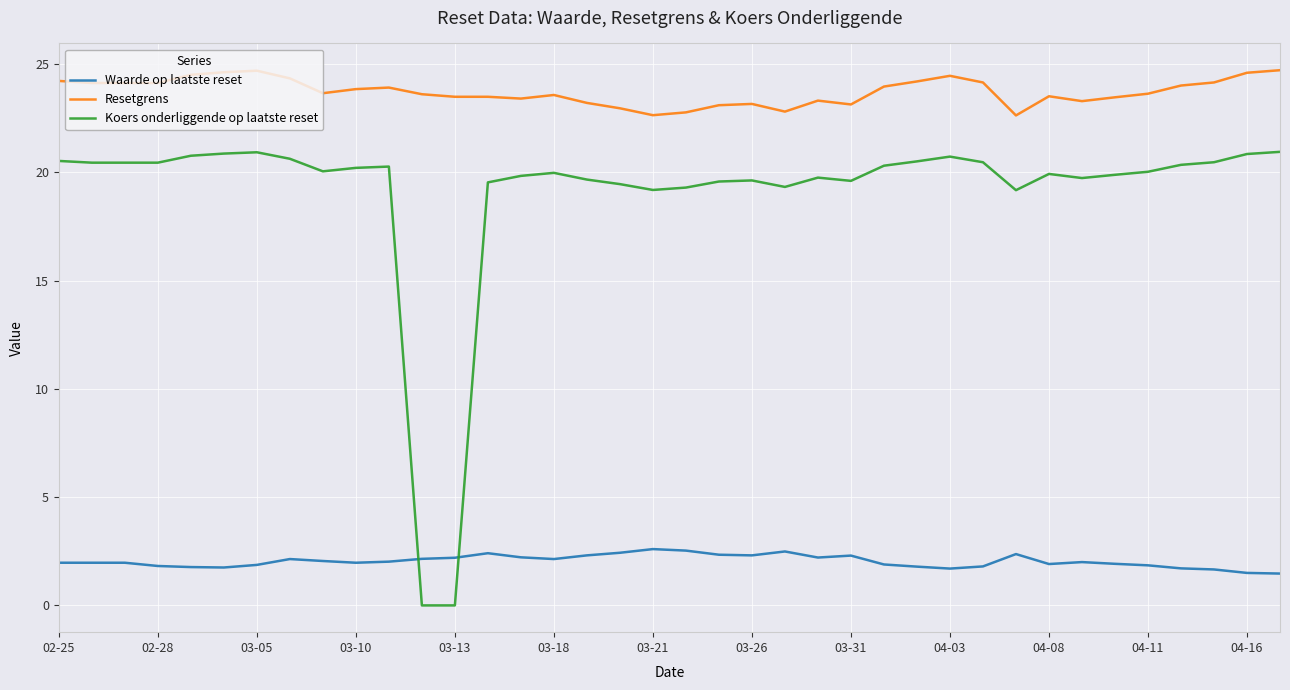

Rank the series by their average value, from highest to lowest.

Resetgrens, Koers onderliggende op laatste reset, Waarde op laatste reset